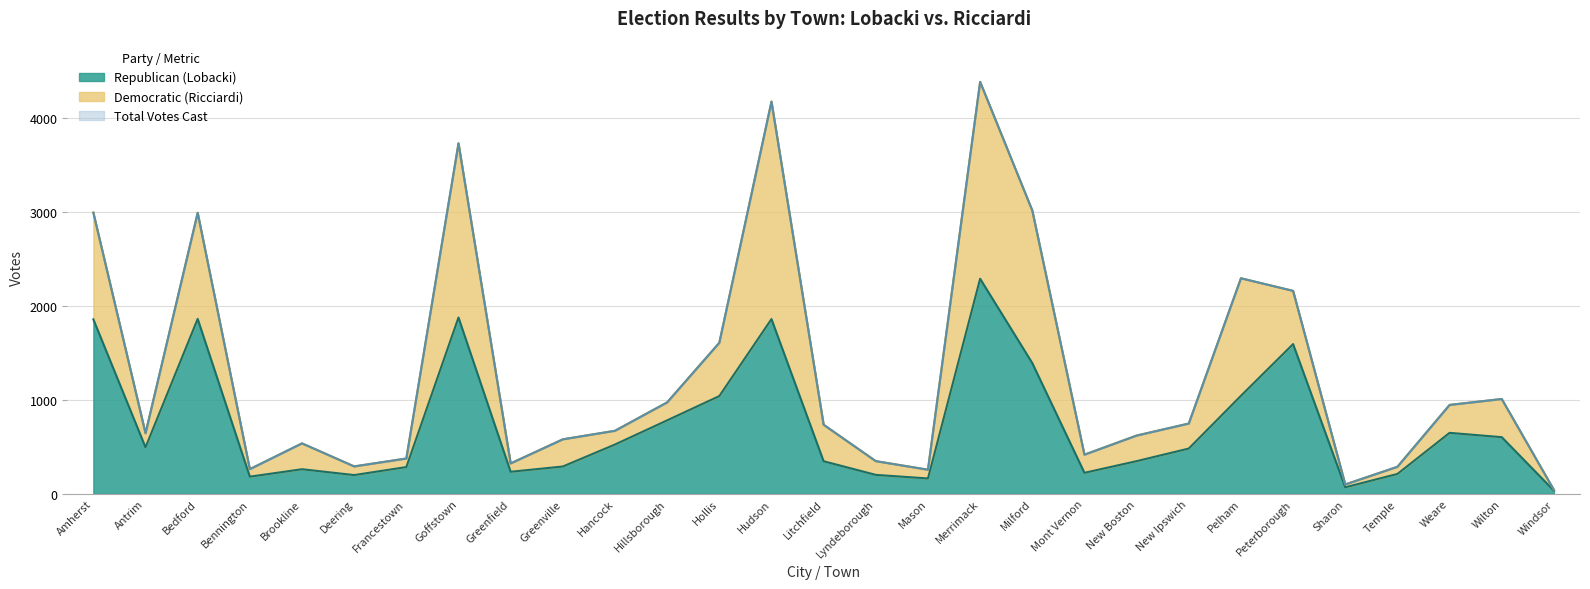

The Republican (Lobacki) series shows 1039 at Hollis. True or false?

True